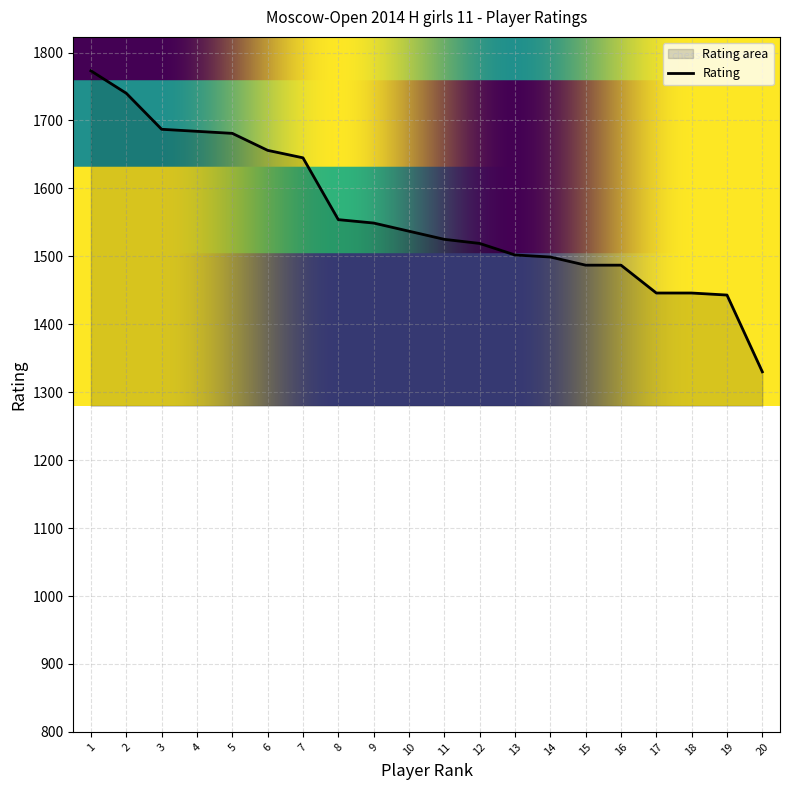

What is the maximum value shown in the chart?

1773